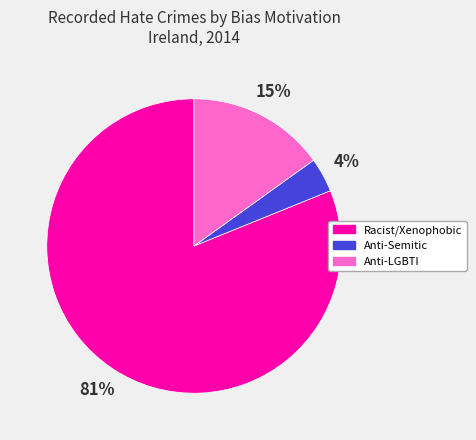

Does any single category account for the majority?

Yes